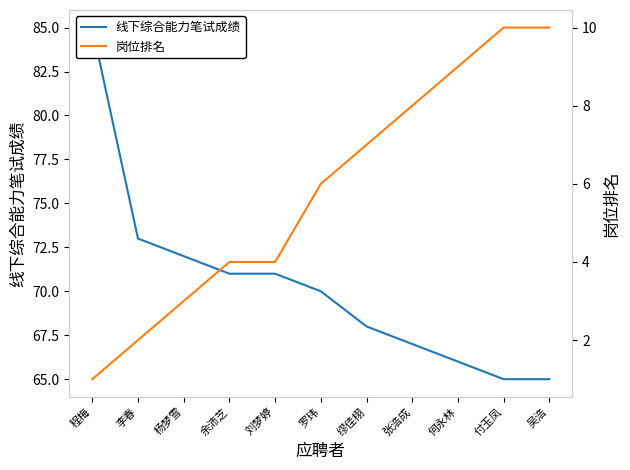

What is the total value across all series at 李春?

75